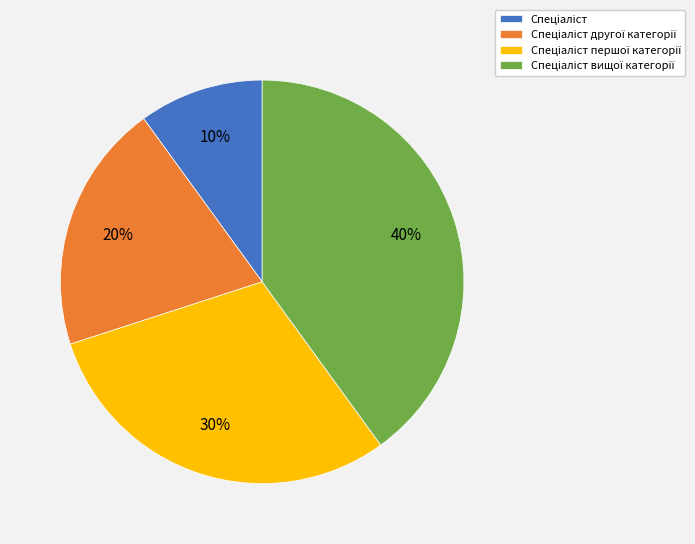

Is there any slice that represents more than half of the pie?

No